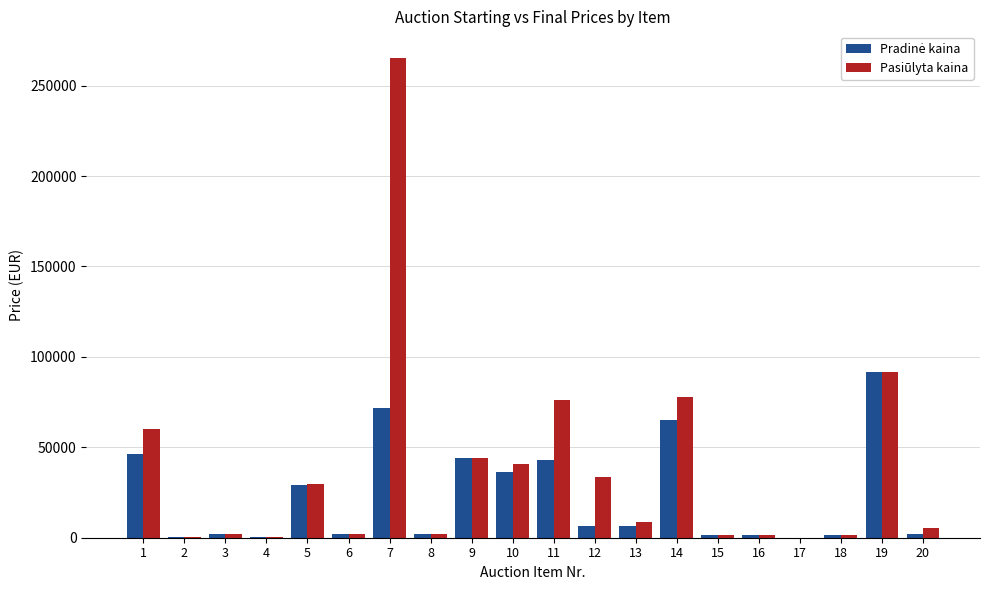

What is the highest value of the Pasiūlyta kaina series?

265000